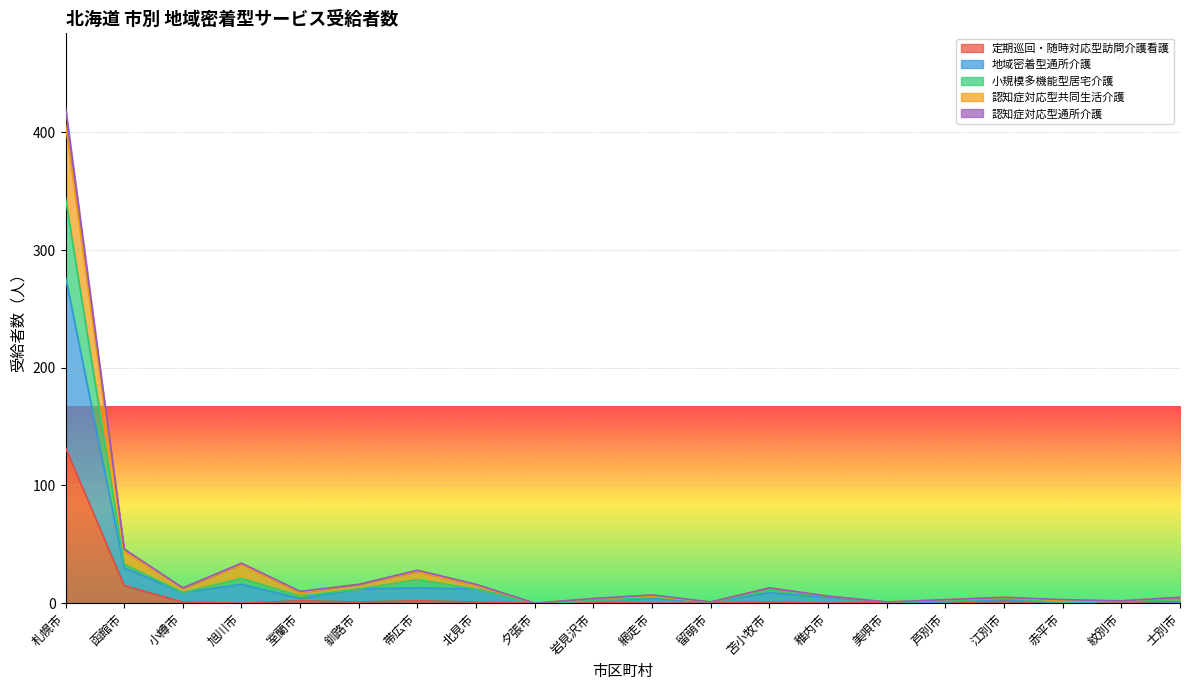

Rank the series at 赤平市 from highest to lowest value.

認知症対応型共同生活介護, 地域密着型通所介護, 小規模多機能型居宅介護, 定期巡回・随時対応型訪問介護看護, 認知症対応型通所介護